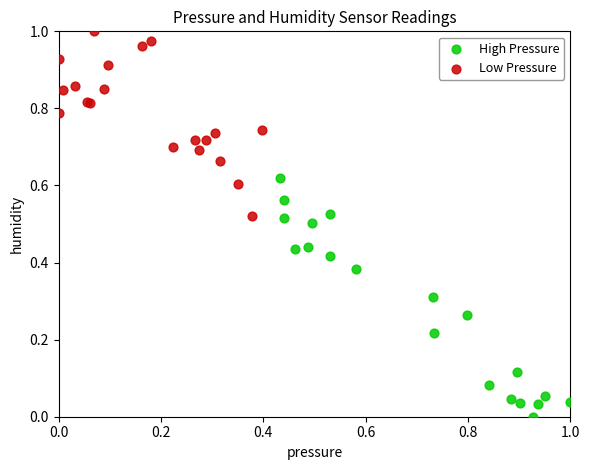

Which series contains the lowest Y value?

High Pressure